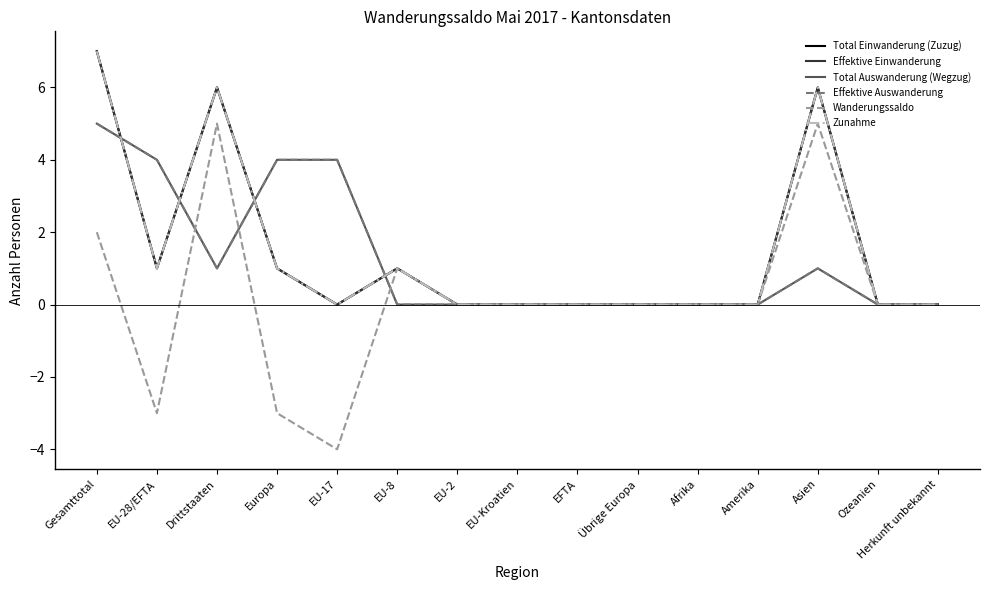

Does the chart have visible grid lines?

No